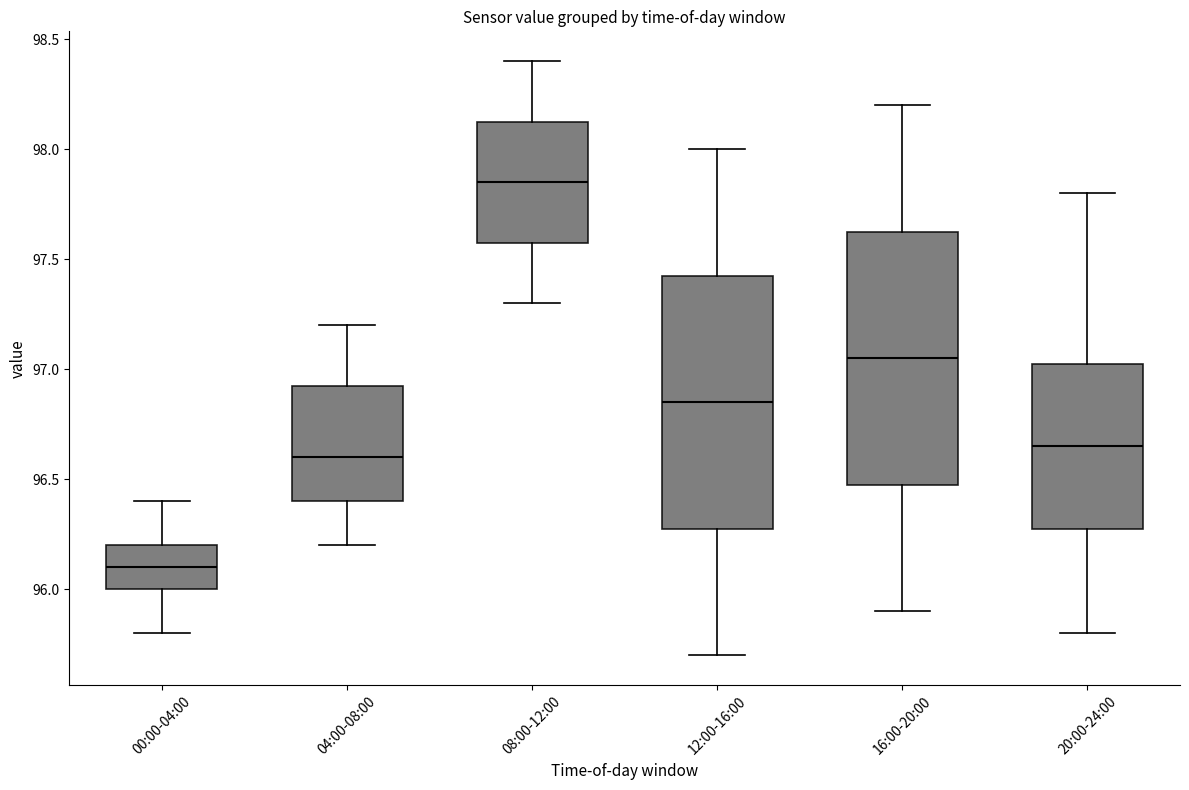

Which box's median line is the lowest?

00:00-04:00